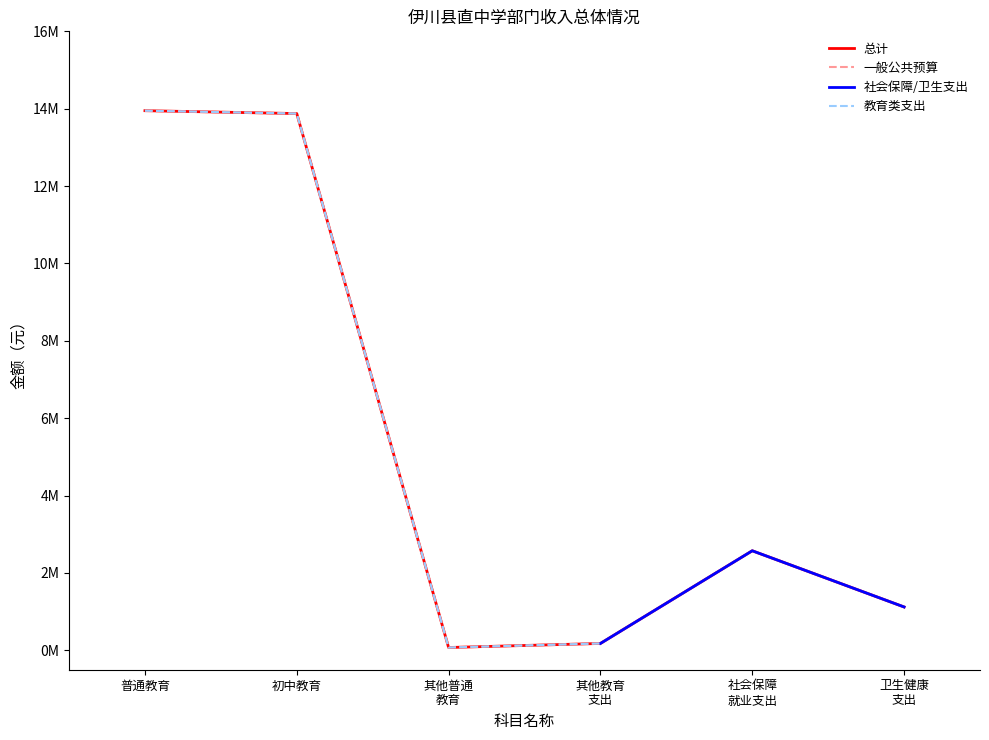

Does the chart have visible grid lines?

No